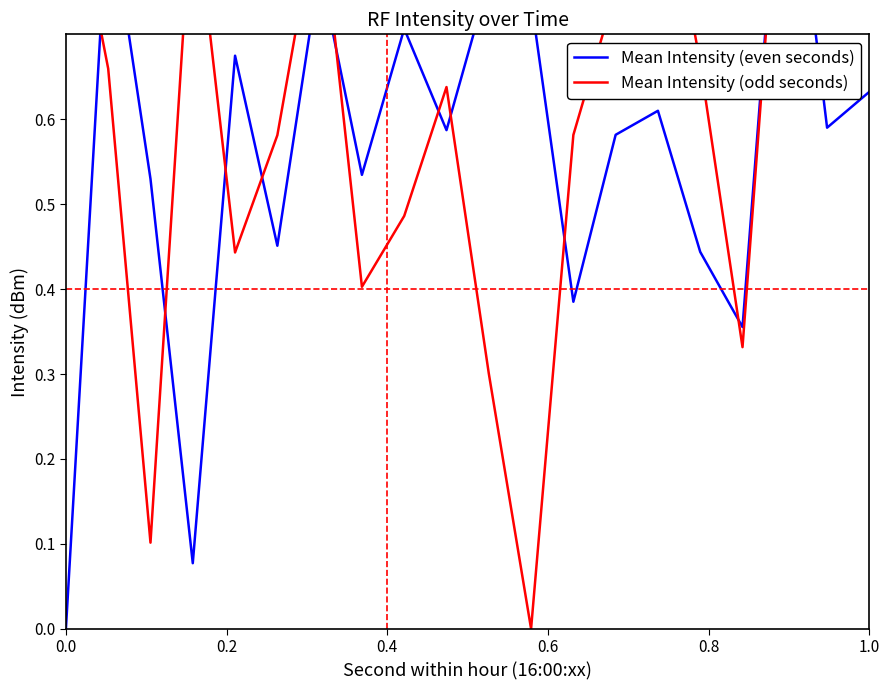

How many data points in Mean Intensity (odd seconds) are above 0?

19